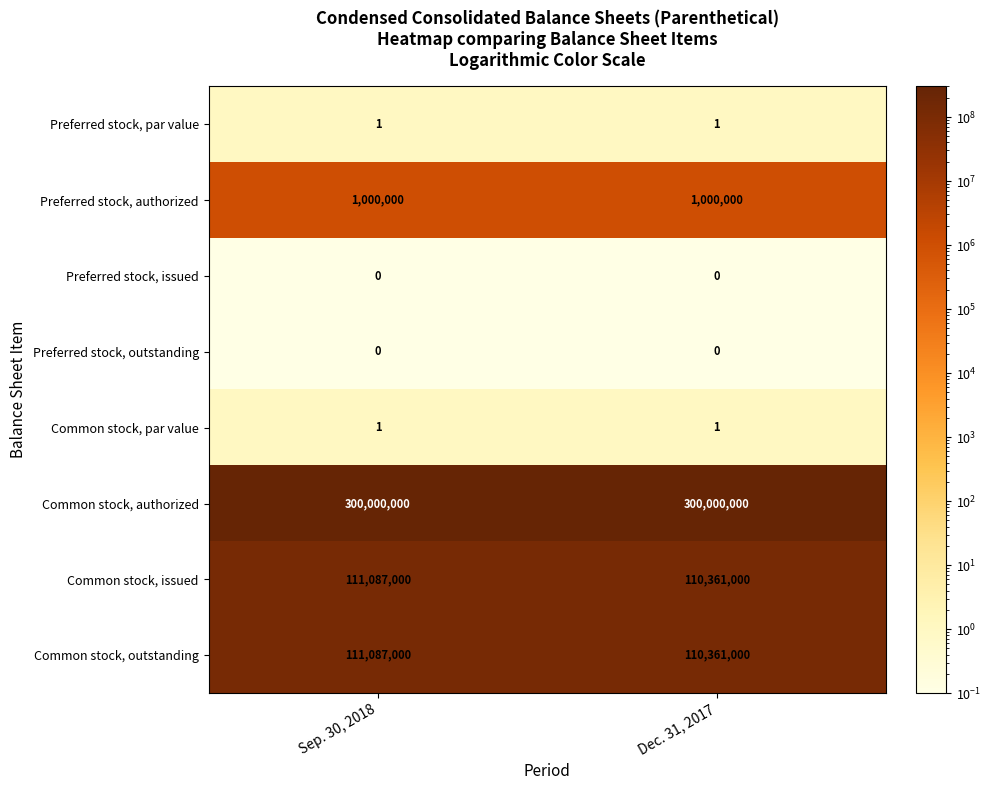

Is it true that Common stock, outstanding equals 146278368 at Sep. 30, 2018?

False